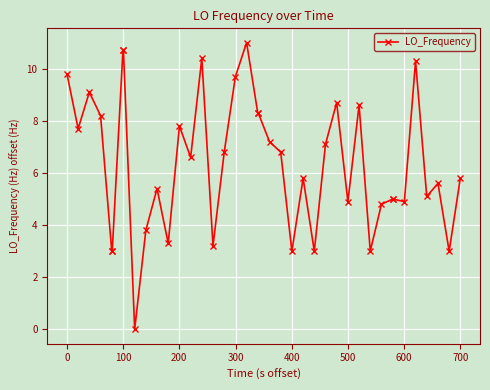

How many data points does each series have?

40